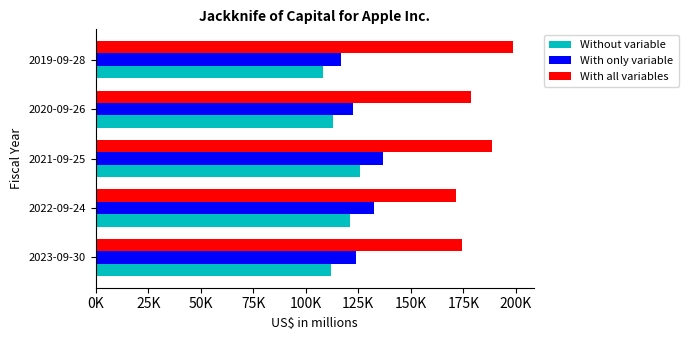

Which series has the largest total across all categories?

With all variables